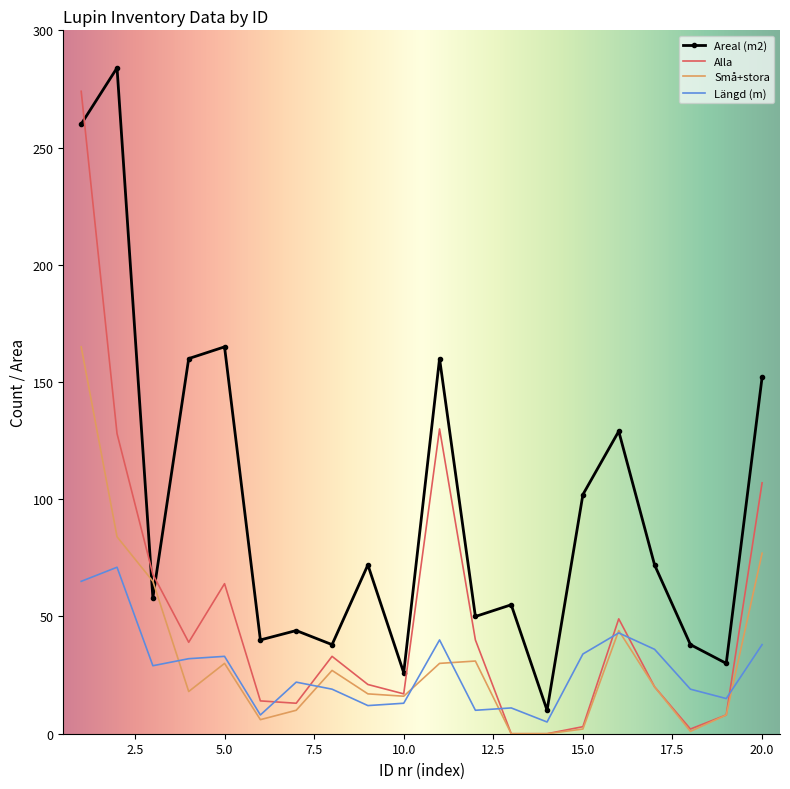

What are all the series names shown in the legend?

Areal (m2), Alla, Små+stora, Längd (m)